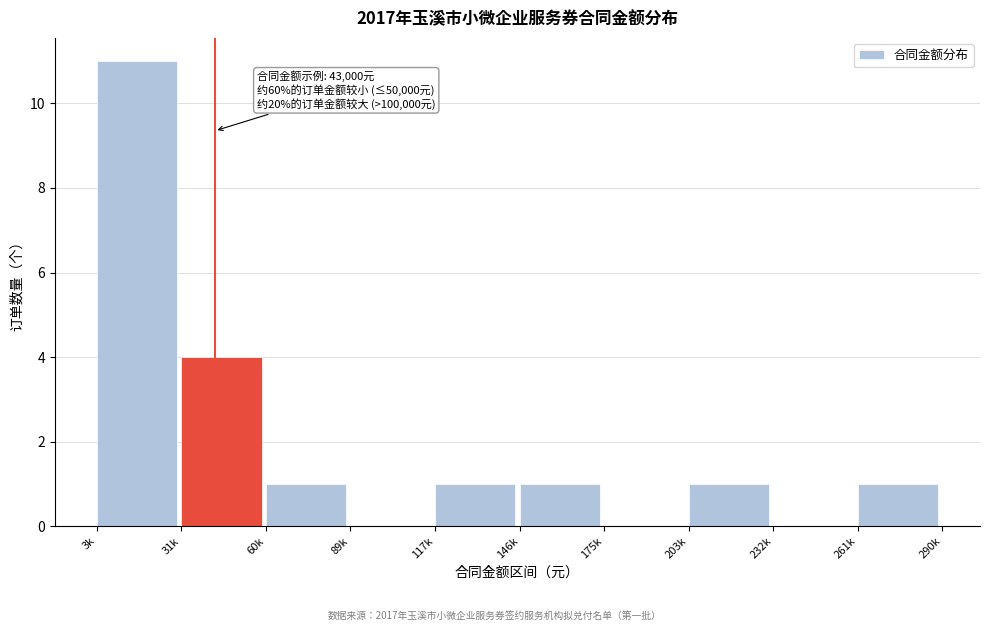

Reading right to left, transcribe all the data shown in this chart.

261k=1	232k=0	203k=1	175k=0	146k=1	117k=1	89k=0	60k=1	31k=4	3k=11